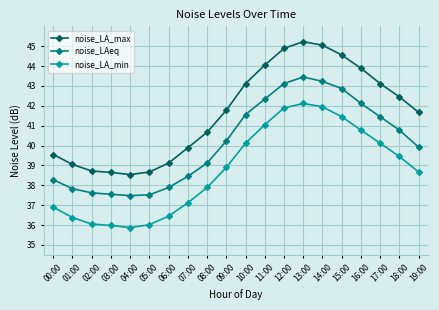

True or false: noise_LA_min and noise_LAeq cross at least once.

False